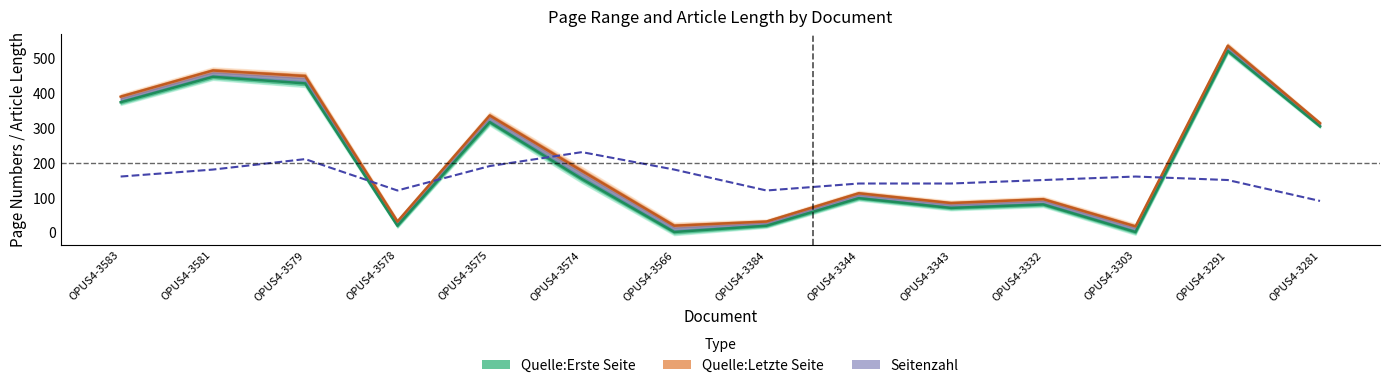

Which has a higher value, OPUS4-3583 or OPUS4-3579?

OPUS4-3579